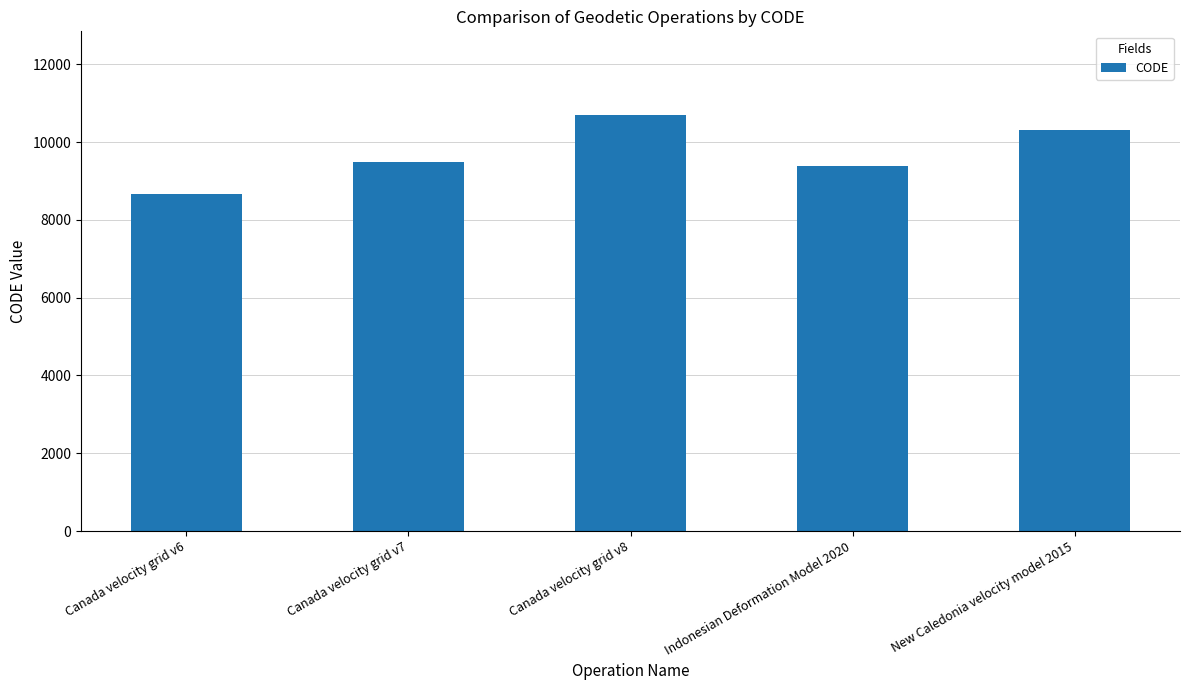

List the labels in order of value, largest first.

Canada velocity grid v8, New Caledonia velocity model 2015, Canada velocity grid v7, Indonesian Deformation Model 2020, Canada velocity grid v6